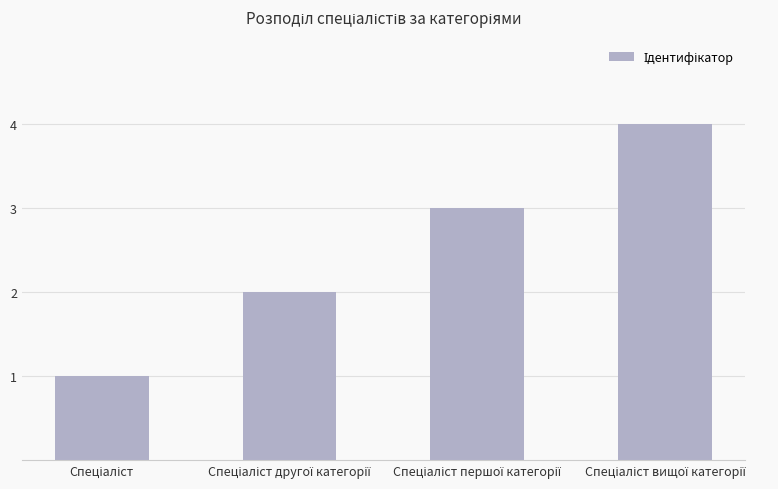

What is the difference between the maximum and minimum values?

3